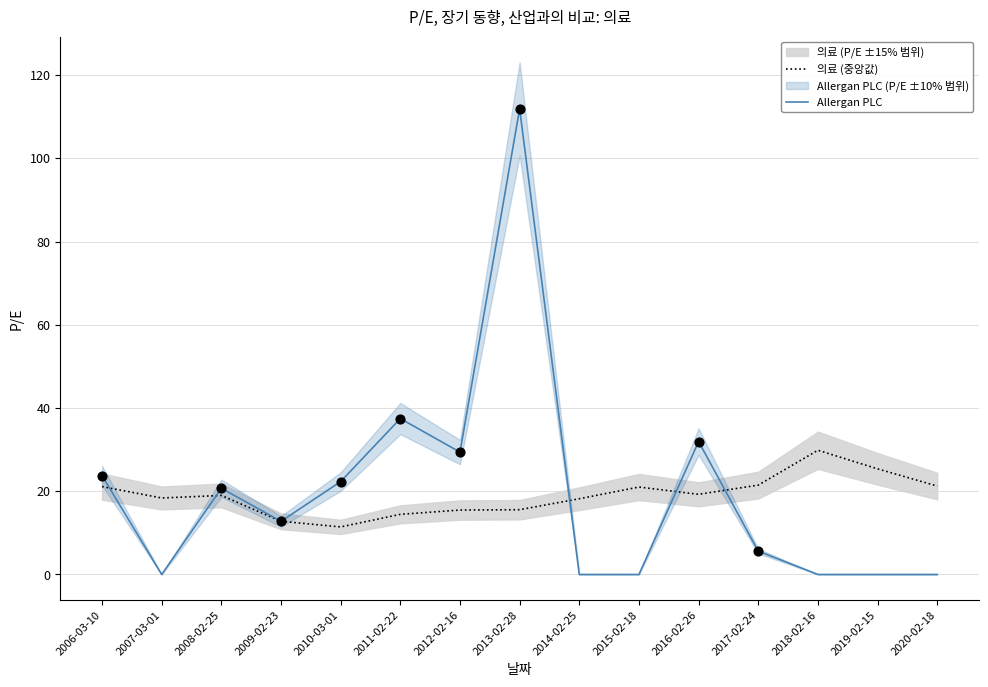

Which series has the largest total across all categories?

Allergan PLC